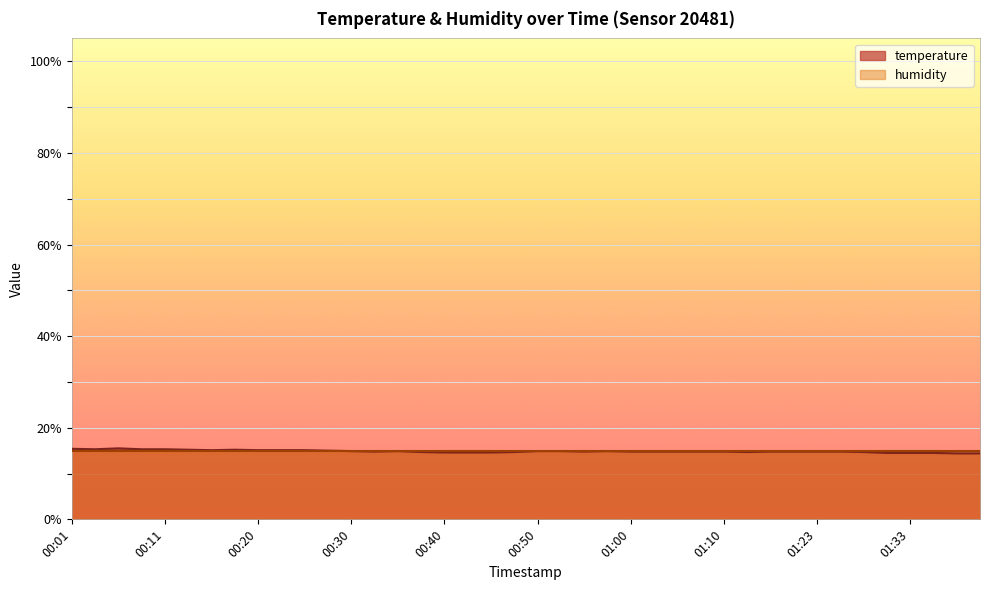

How many points are higher than both their immediate neighbors (excluding endpoints)?

4